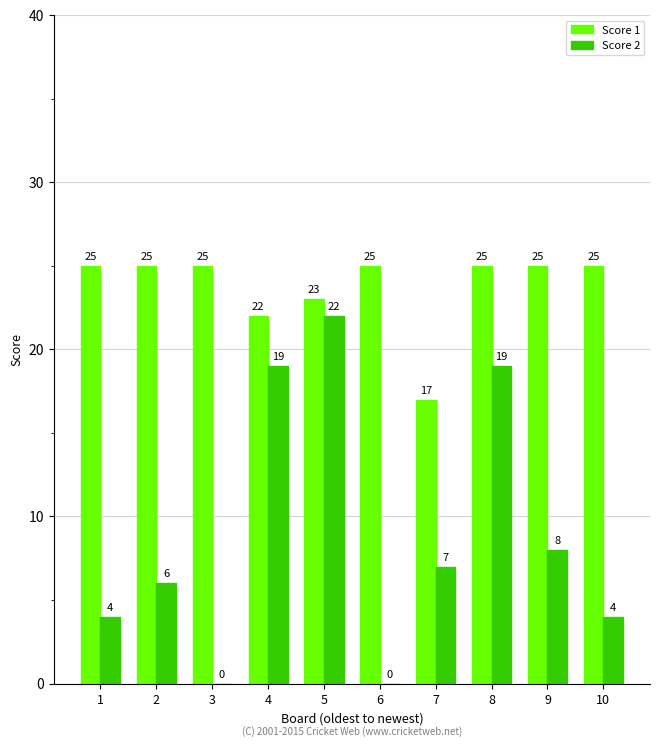

Reading left to right, what are all the values shown in this chart?

Score 1: 1=25	2=25	3=25	4=22	5=23	6=25	7=17	8=25	9=25	10=25
Score 2: 1=4	2=6	3=0	4=19	5=22	6=0	7=7	8=19	9=8	10=4